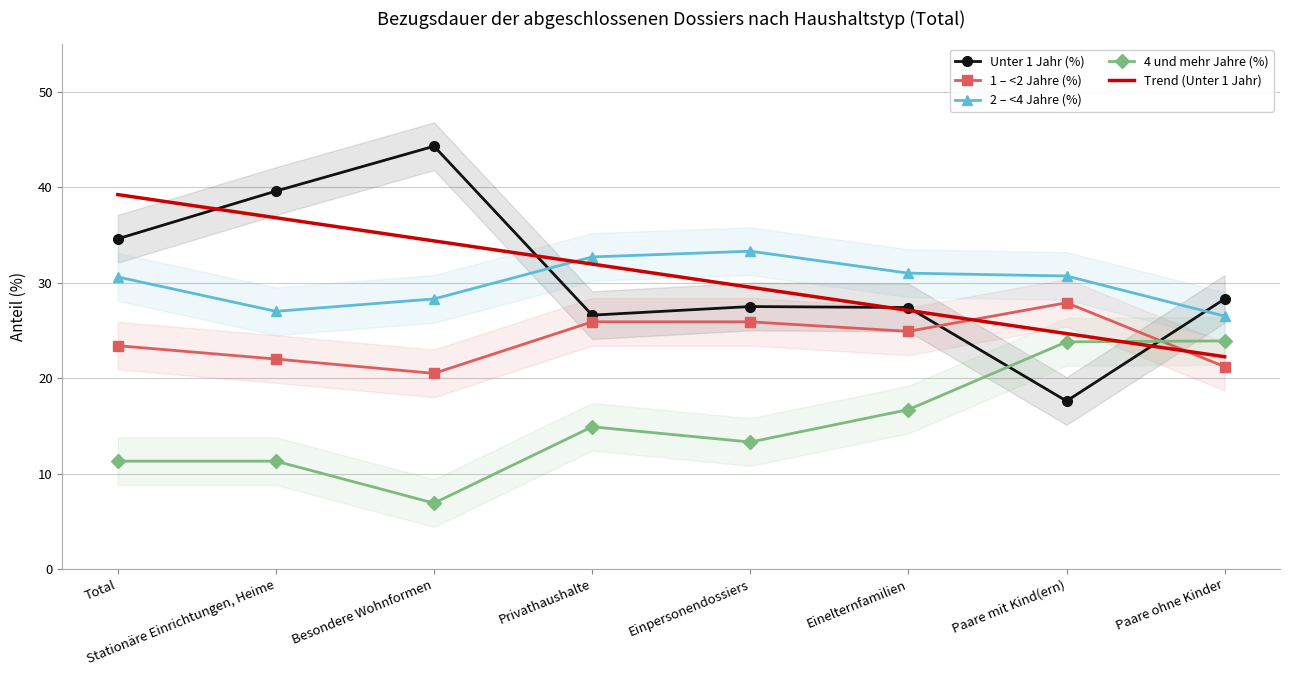

How many categories are shown in the chart?

8